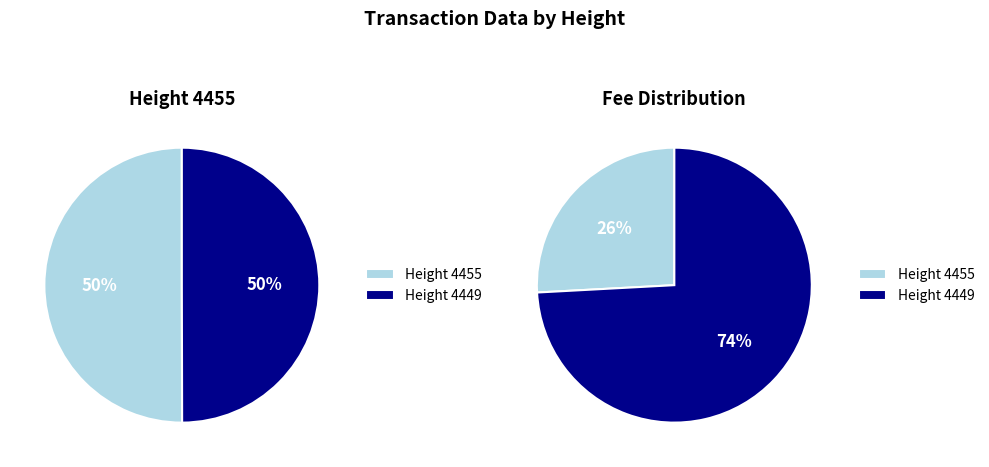

How many segments does this pie chart have?

2